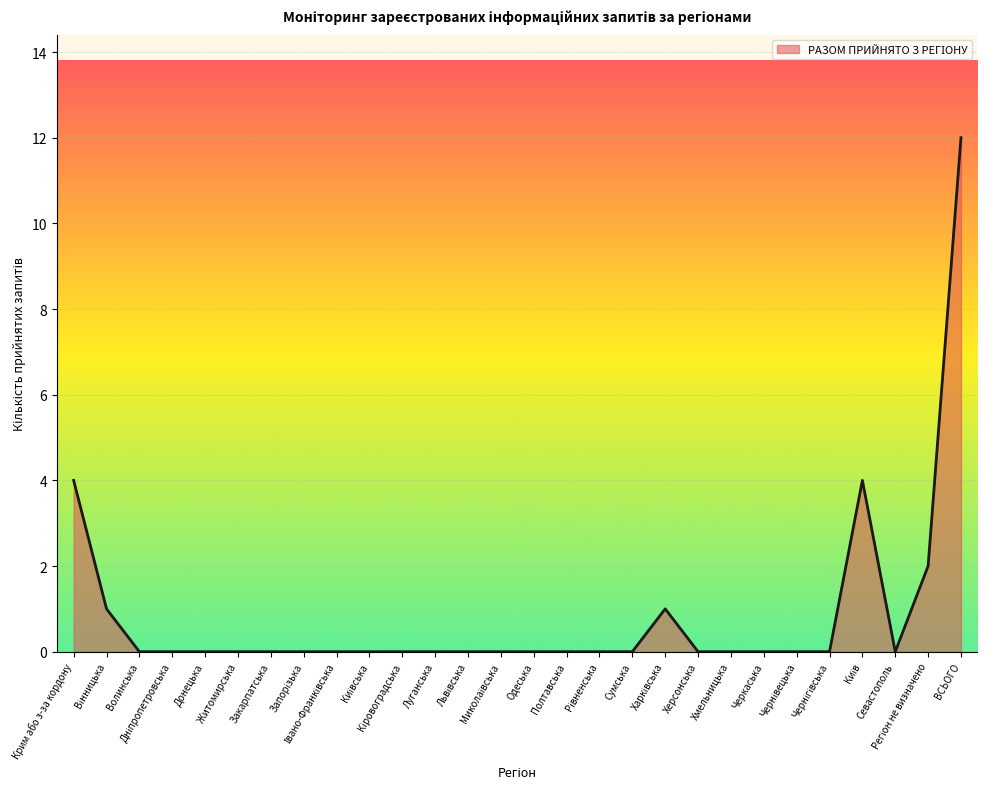

What is the difference between the maximum and minimum values?

12